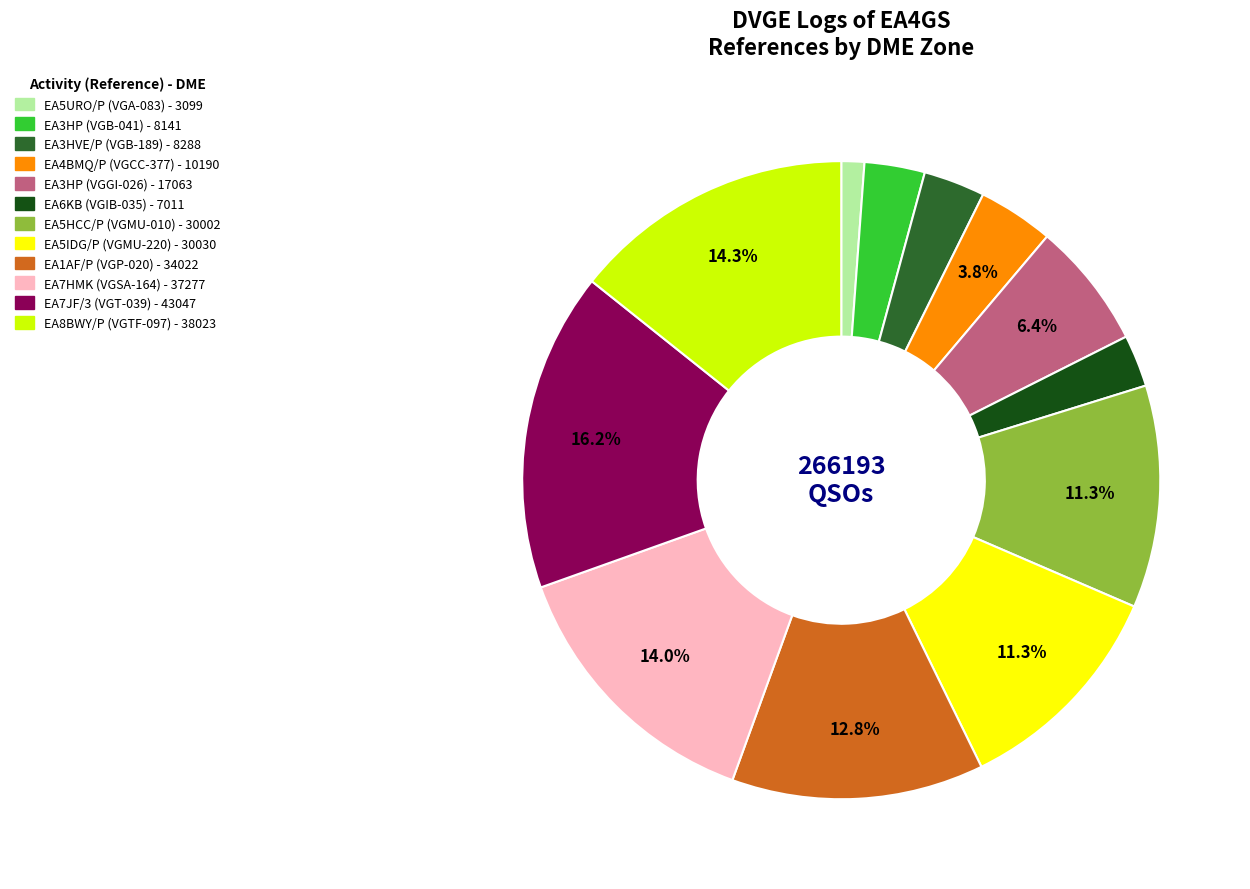

Is there any slice that represents more than half of the pie?

No